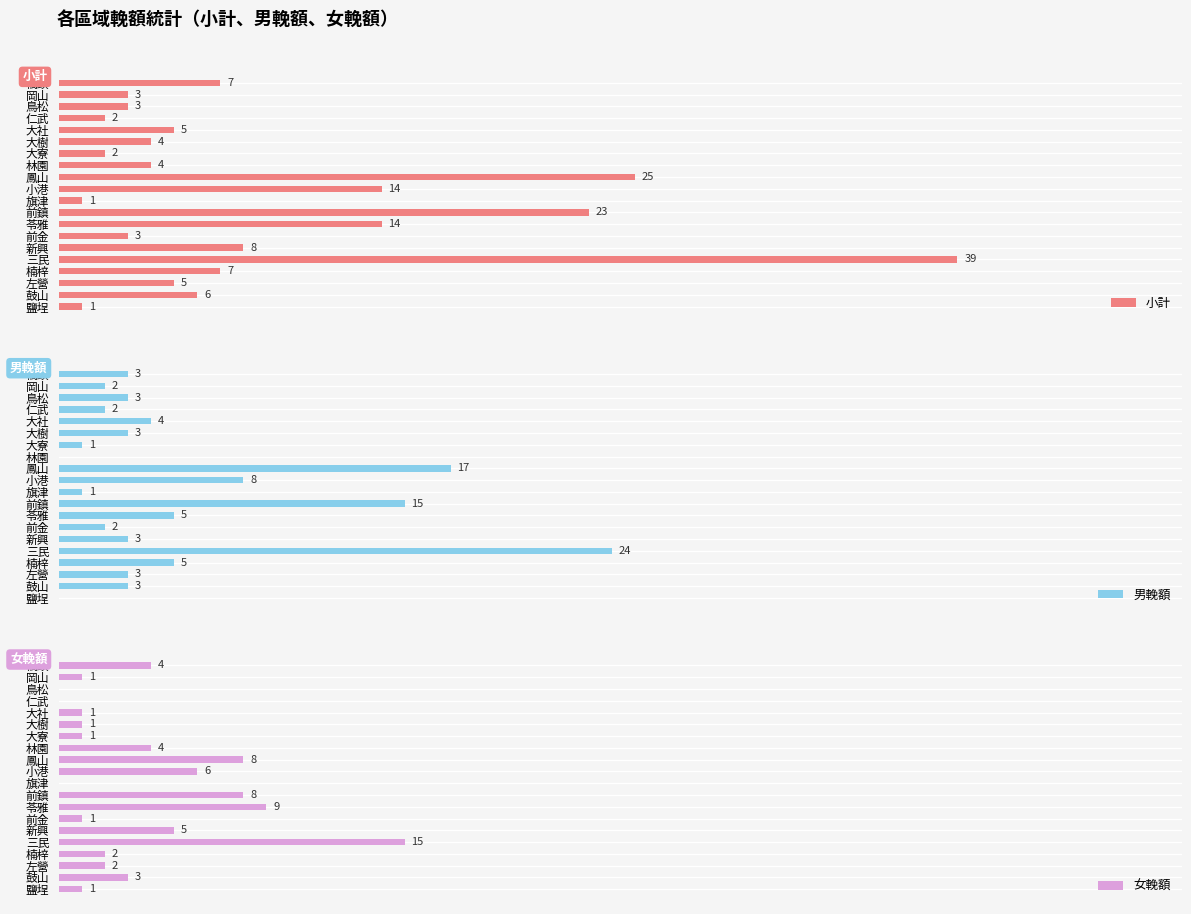

At how many categories does at least one series exceed 8?

5